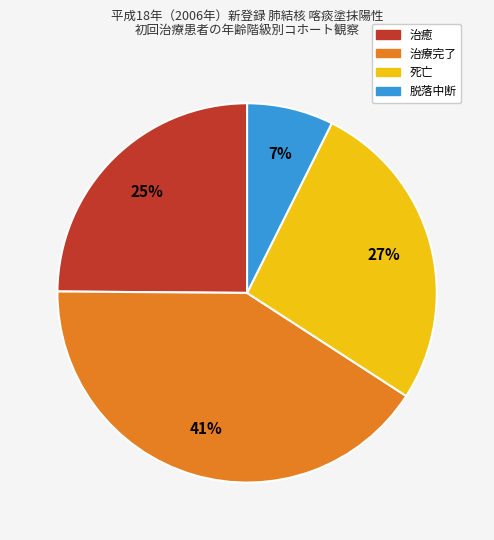

How many slices are in this pie chart?

4